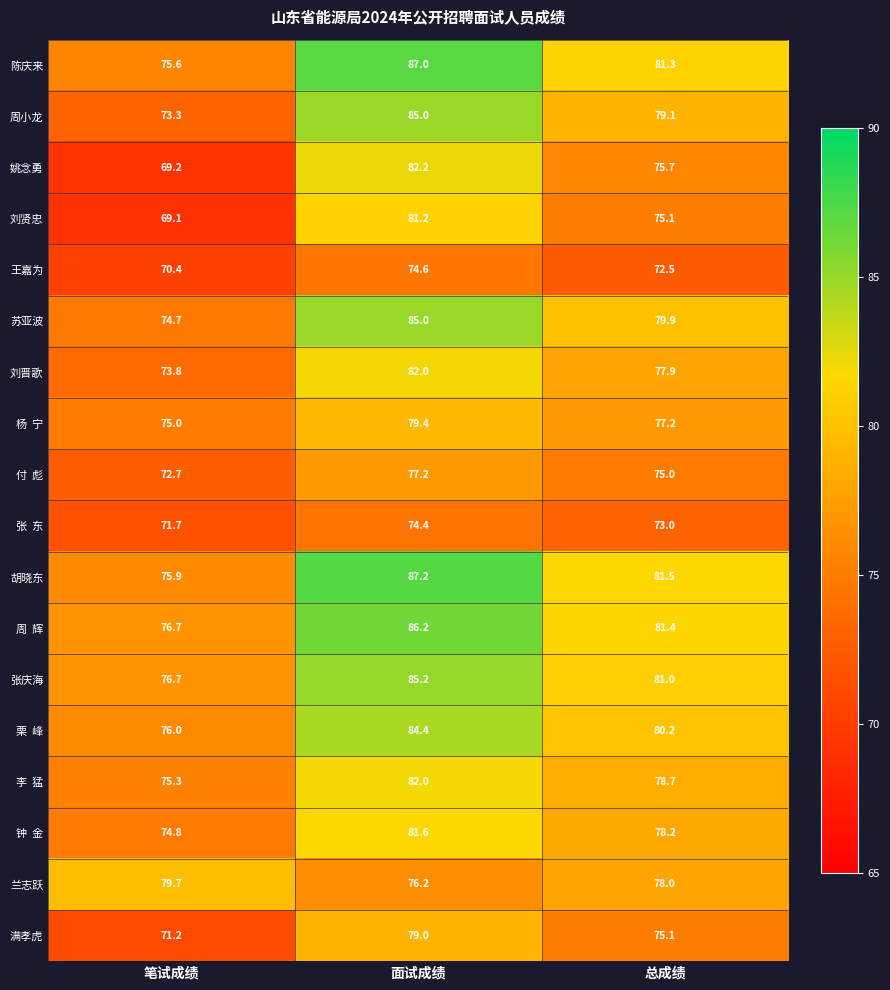

Is it true that 满孝虎 equals 118.2 at 笔试成绩?

False